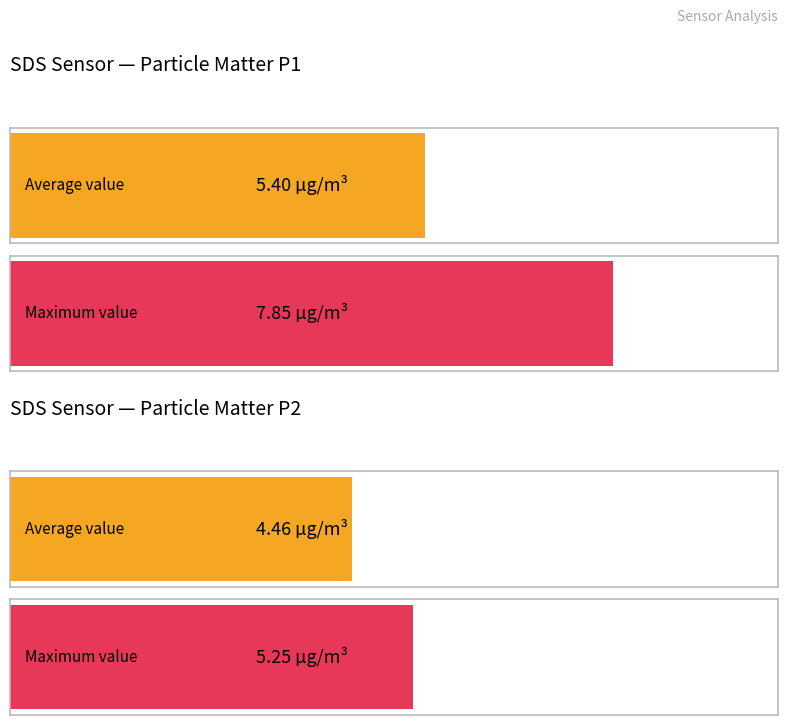

What is the highest value of the SDS_P1 series?

7.8